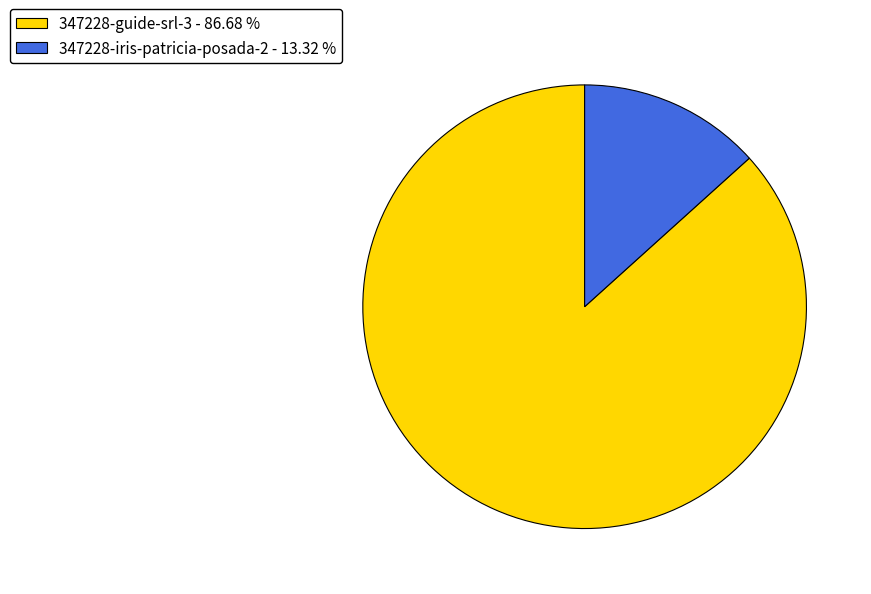

Which has a higher value, 347228-guide-srl-3 - 86.68 % or 347228-iris-patricia-posada-2 - 13.32 %?

347228-guide-srl-3 - 86.68 %